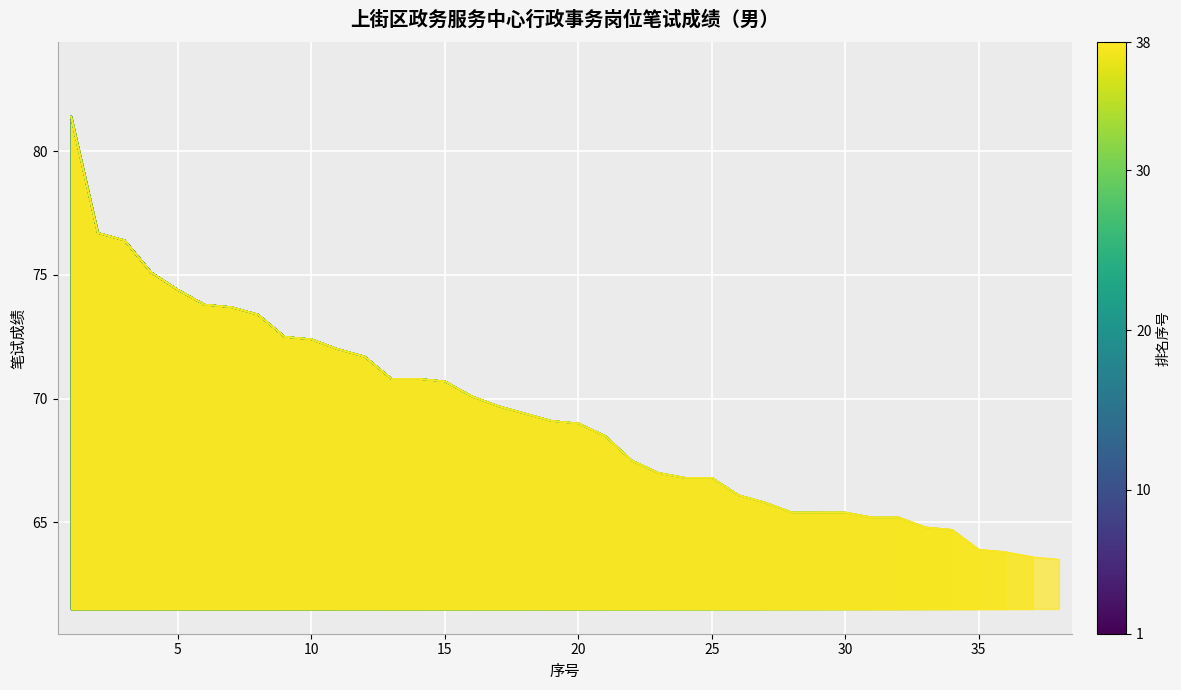

What is the change in value from 7 to 38?

-10.2